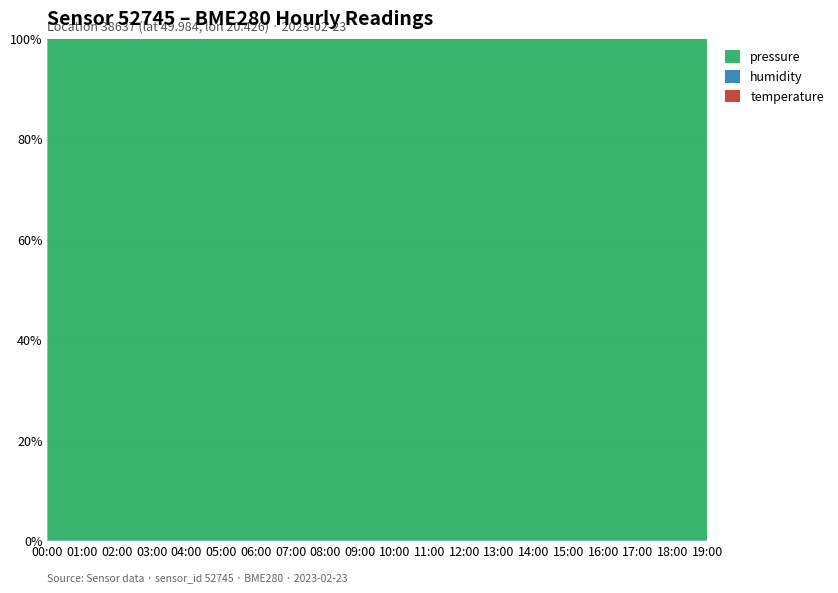

Reading left to right, extract all data points from this chart.

pressure: 00:00=99536.3	01:00=99526.2	02:00=99512.8	03:00=99502.9	04:00=99495.5	05:00=99487.2	06:00=99479.6	07:00=99472.5	08:00=99465.9	09:00=99460.2	10:00=99455.8	11:00=99452.4	12:00=99450.1	13:00=99449.0	14:00=99448.9	15:00=99449.8	16:00=99451.6	17:00=99454.4	18:00=99458.0	19:00=99462.5
humidity: 00:00=77.9	01:00=78.4	02:00=78.8	03:00=78.1	04:00=78.5	05:00=78.7	06:00=79.0	07:00=79.1	08:00=79.2	09:00=79.3	10:00=79.4	11:00=79.5	12:00=79.5	13:00=79.5	14:00=79.5	15:00=79.5	16:00=79.4	17:00=79.3	18:00=79.3	19:00=79.2
temperature: 00:00=1.7	01:00=1.4	02:00=1.1	03:00=1.1	04:00=1.0	05:00=0.9	06:00=0.9	07:00=0.8	08:00=0.8	09:00=0.8	10:00=0.8	11:00=0.7	12:00=0.7	13:00=0.8	14:00=0.8	15:00=0.8	16:00=0.8	17:00=0.9	18:00=0.9	19:00=1.0